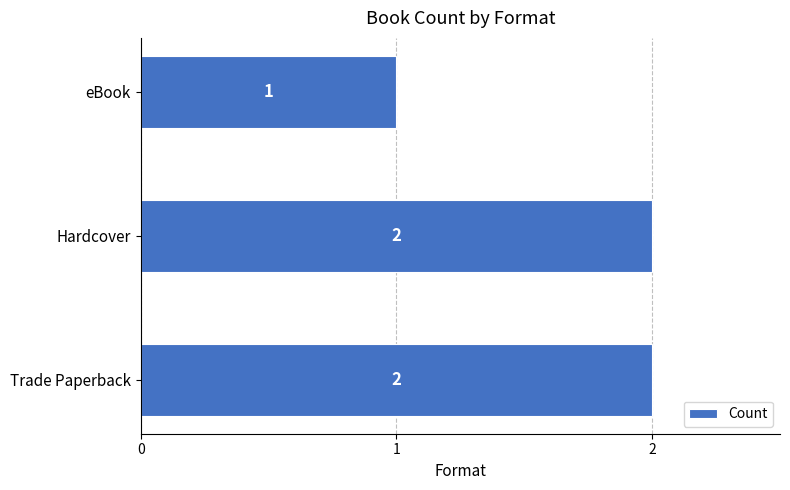

Reading bottom to top, what are all the values shown in this chart?

2	2	1